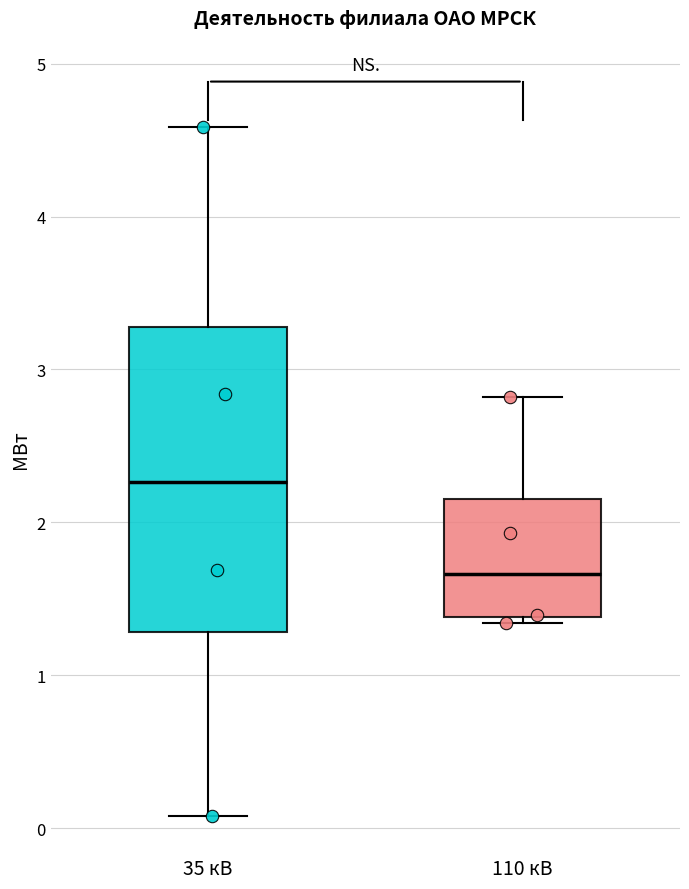

Where does the median line of the box for 110 кВ sit on the y-axis? The values are not printed on the chart, so give them approximately, as read against the axis.

1.7